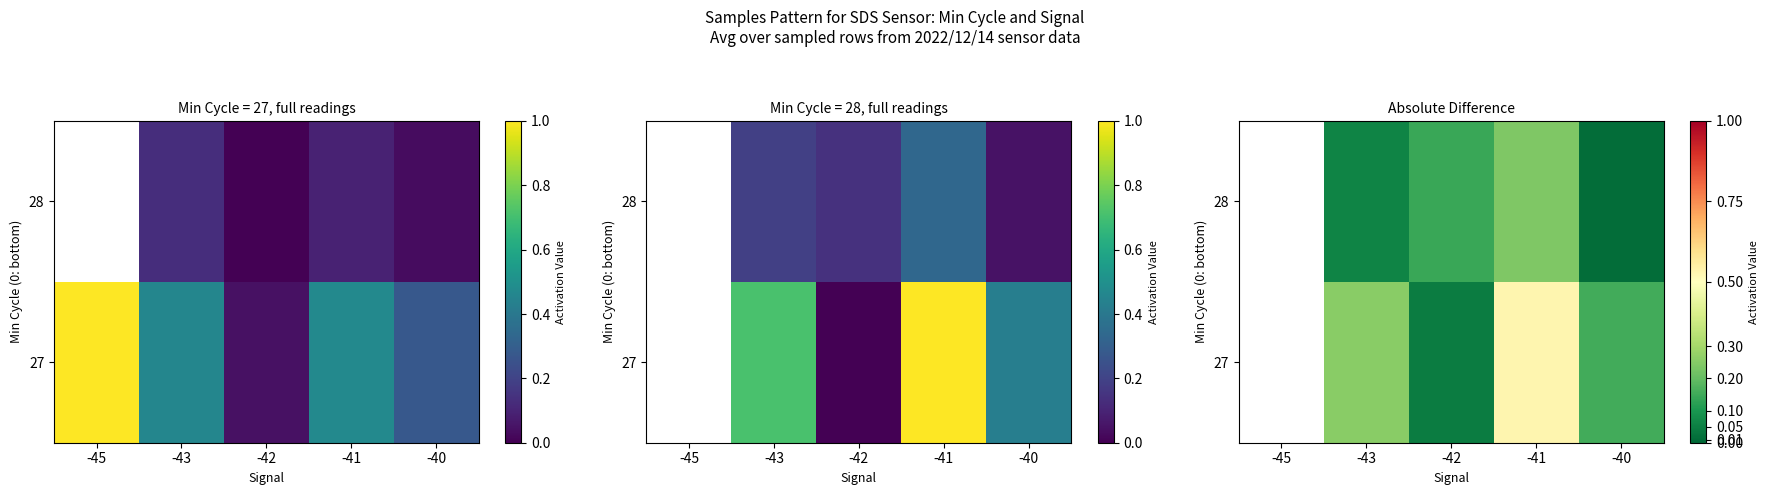

Read the 27 value at -43.

0.3